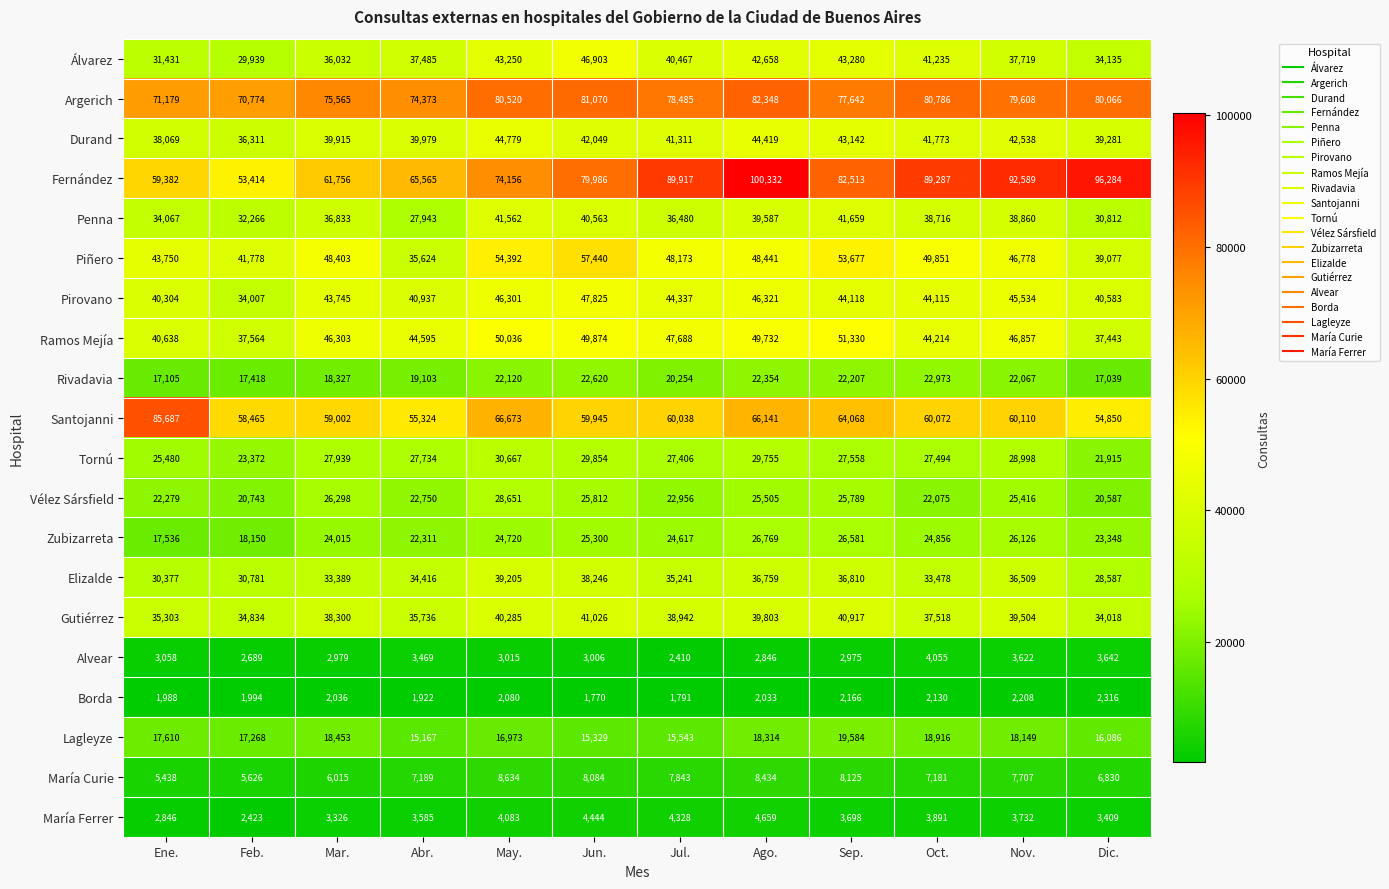

Between Abr. and Jun., which series saw the biggest shift?

Piñero